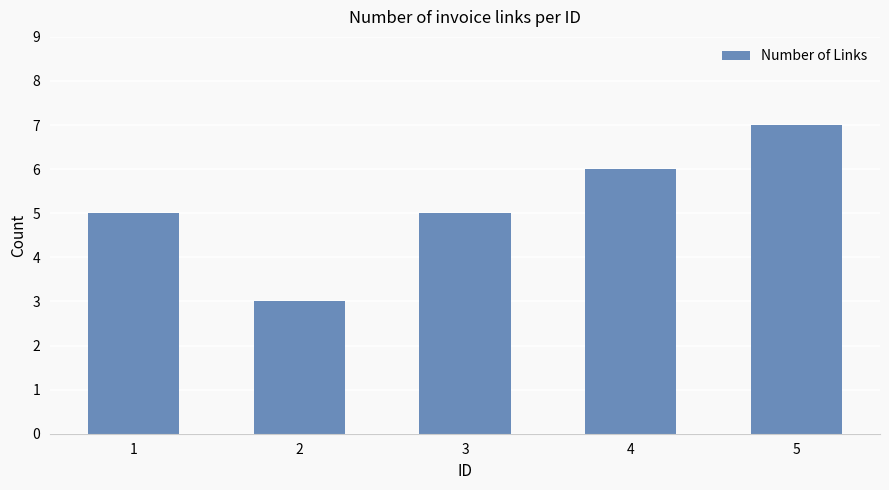

Approximately how many times larger is the value at 5 compared to 2?

2.3